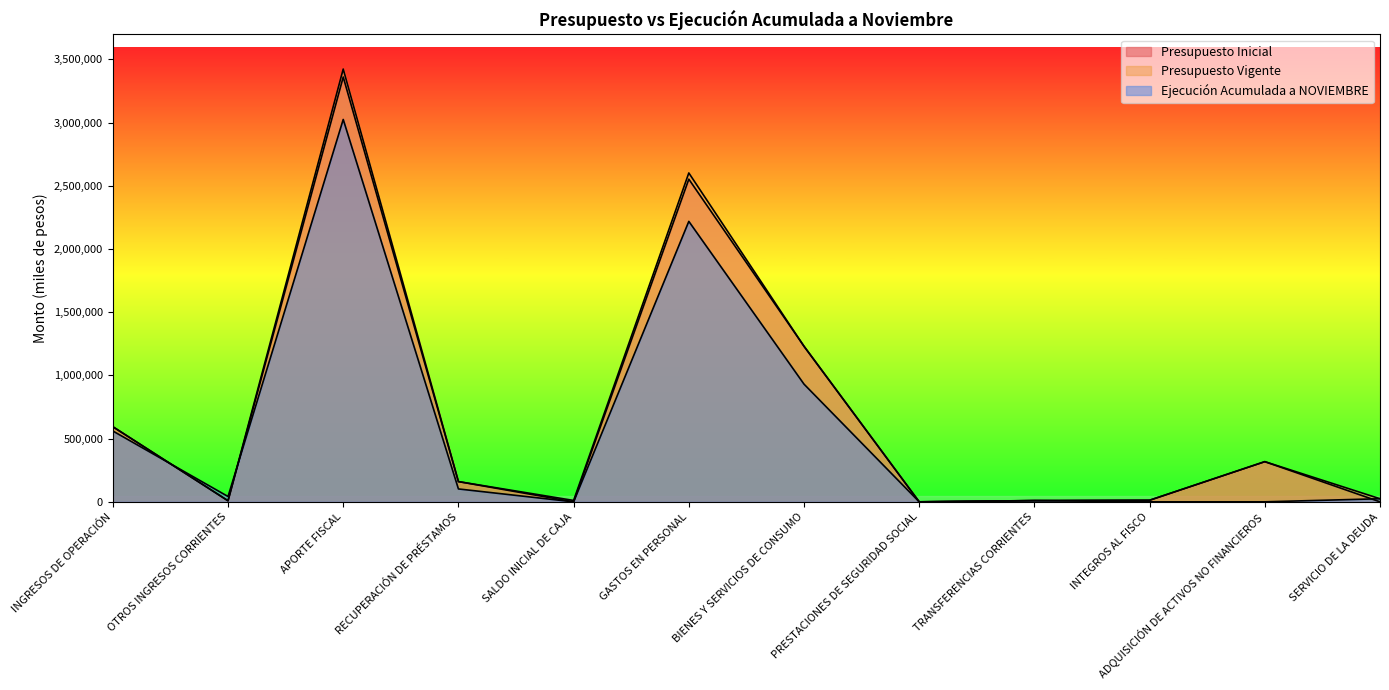

Reading left to right, list all the values displayed in this chart.

Presupuesto Inicial: 594320	8343	3360646	160124	10	2552557	1230786	10	9513	12693	317874	10
Presupuesto Vigente: 594320	8343	3423641	160124	11023	2601830	1230349	227	9950	12693	317874	24528
Ejecución Acumulada a NOVIEMBRE: 560551	42273	3024956	102026	0	2218676	931043	0	9949	0	162	24528